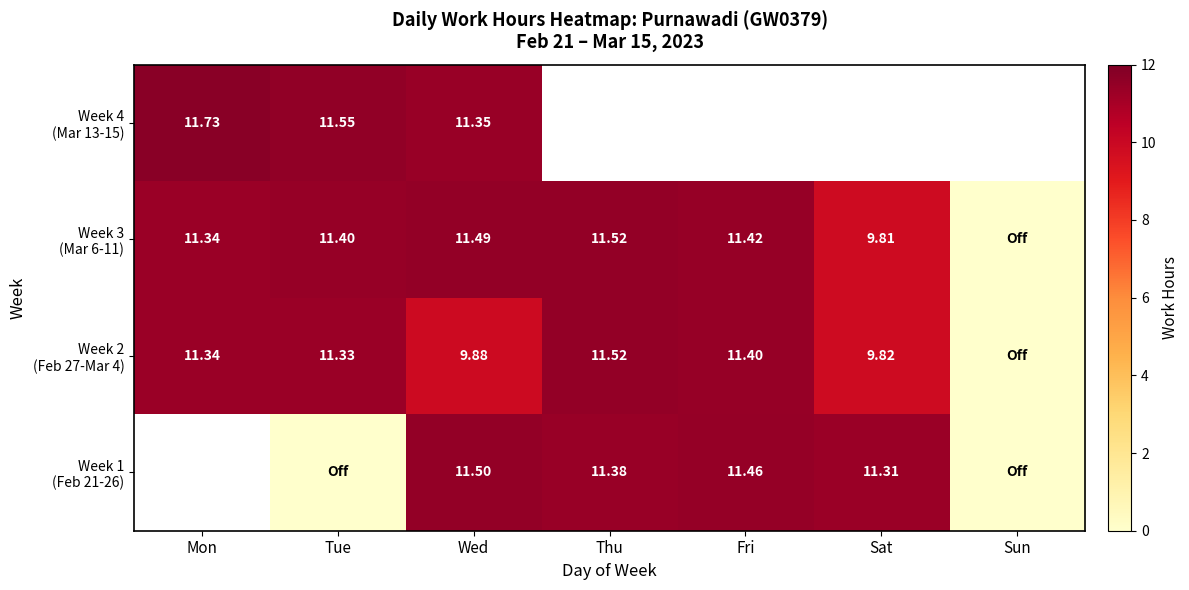

What is the greatest value displayed?

11.7